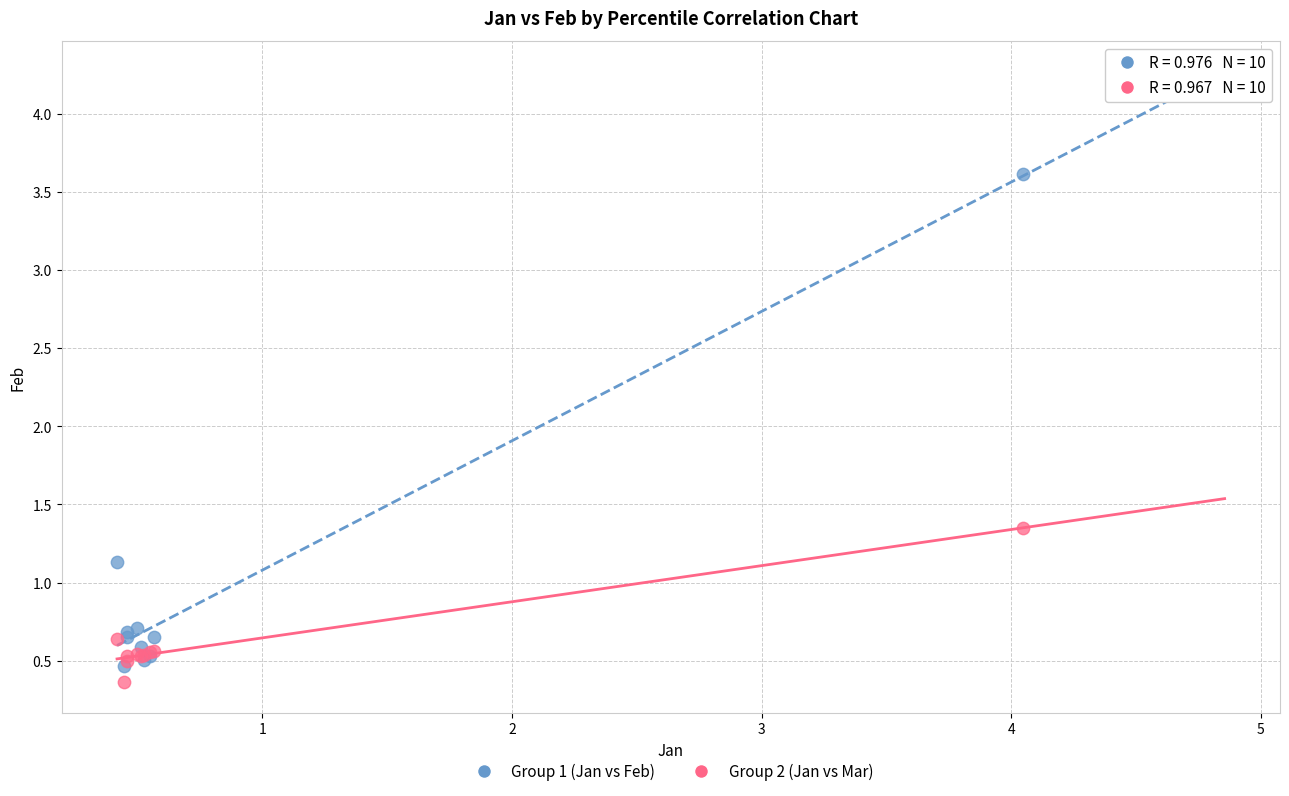

What are all the series names shown in the legend?

Group 1 (Jan vs Feb), Group 2 (Jan vs Mar)